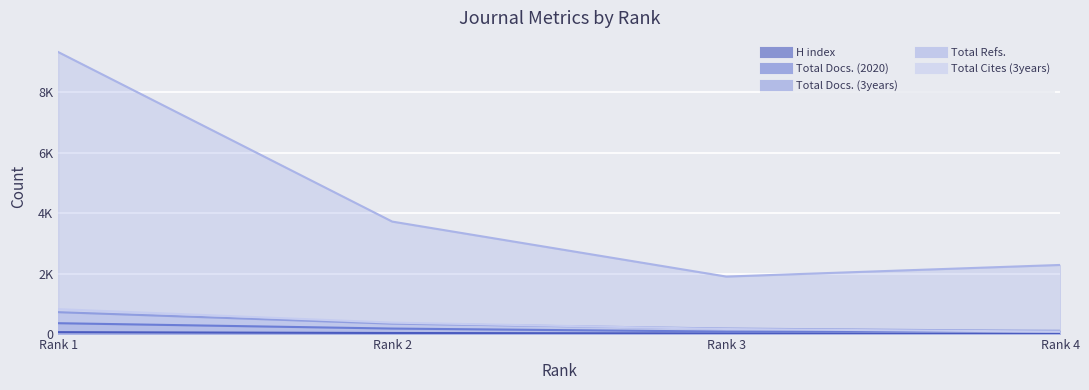

What is the value of the Total Docs. (3years) point at the 1st from the left?

723